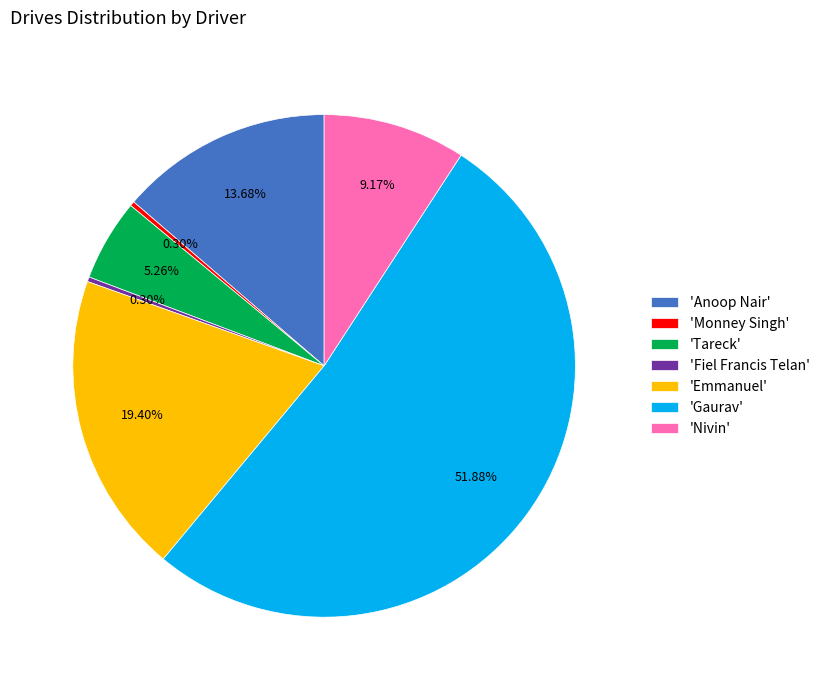

Is there a majority slice in this chart?

Yes